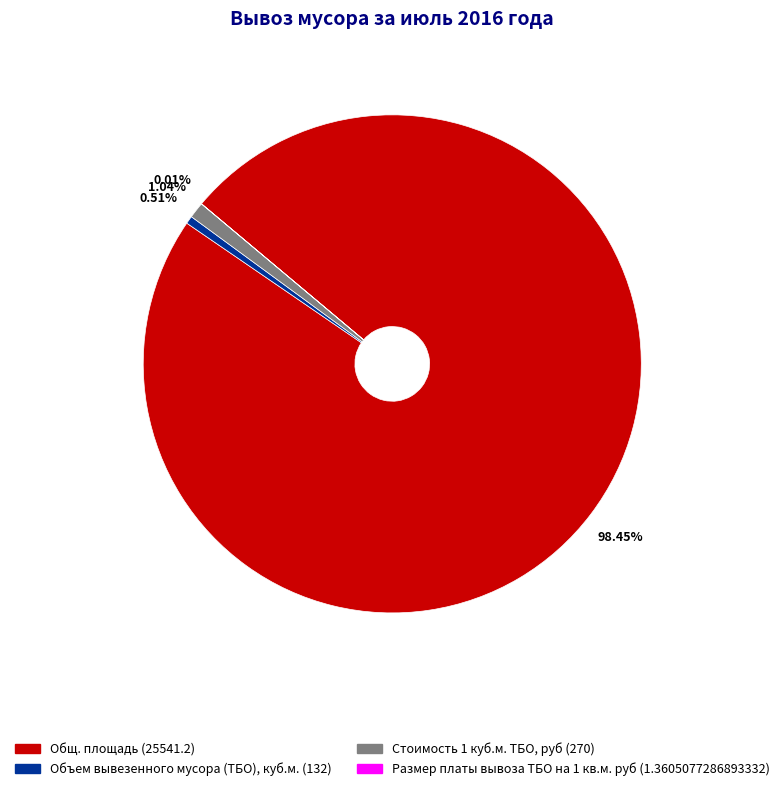

Between Стоимость 1 куб.м. ТБО, руб (270) and Общ. площадь (25541.2), which is larger?

Общ. площадь (25541.2)